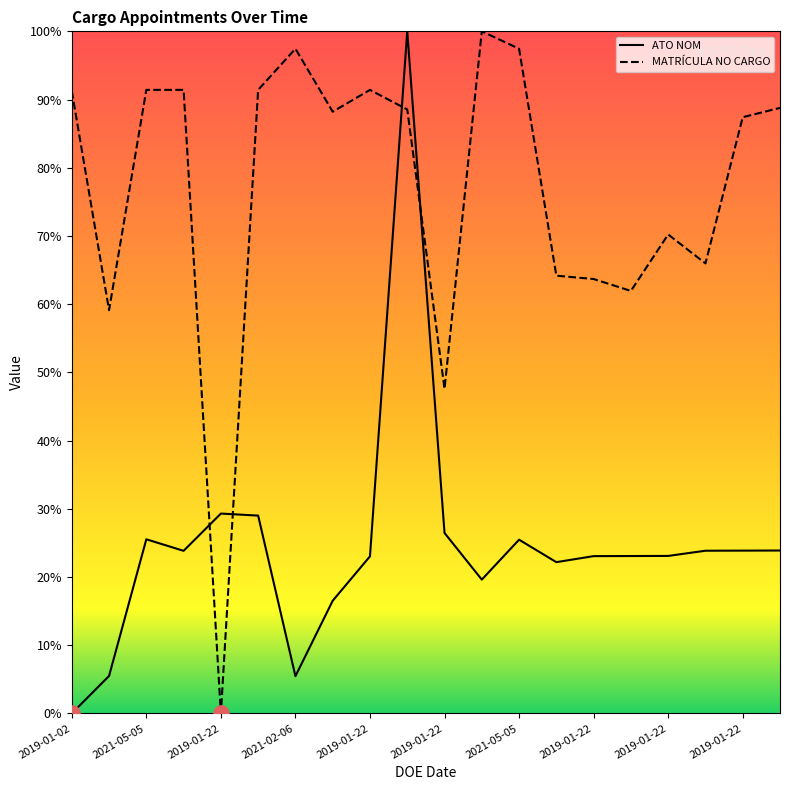

What is the total value across all series at 2019-01-22?

115.3